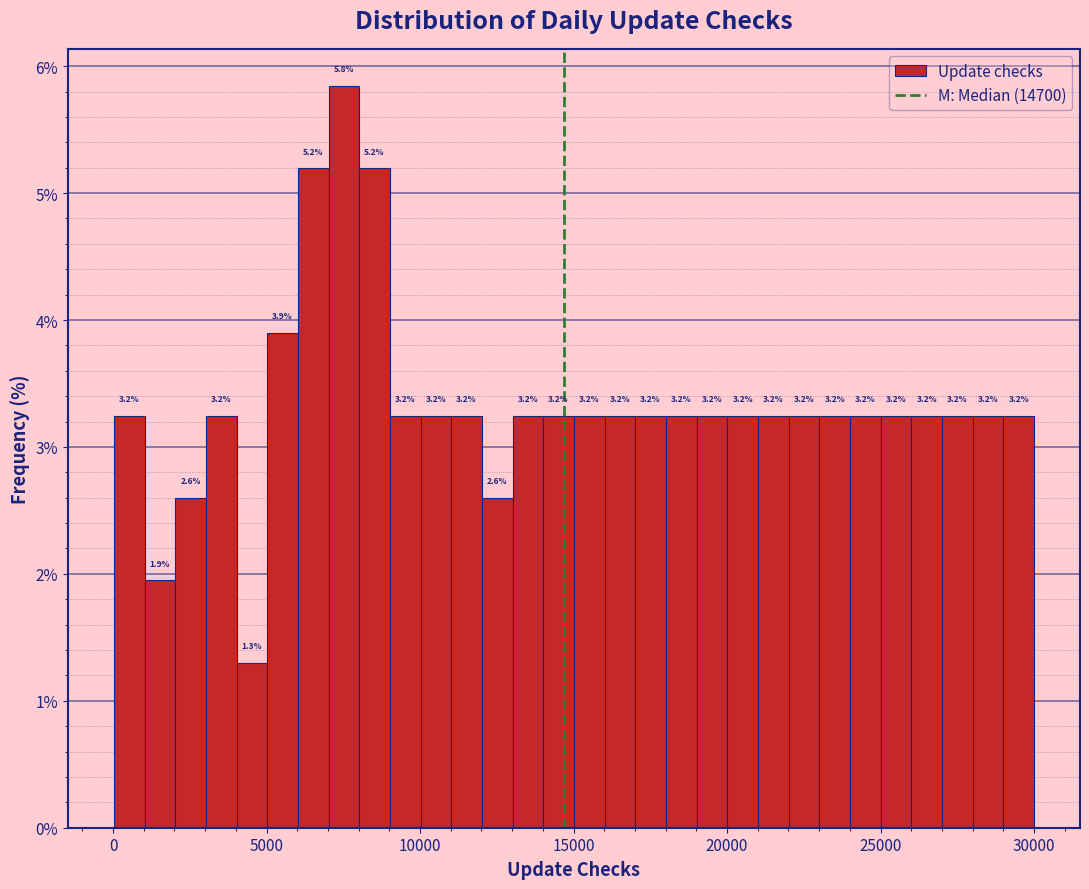

Around what value on the x-axis is the tallest bar? Give the approximate position of its centre, as read against the axis.

7500